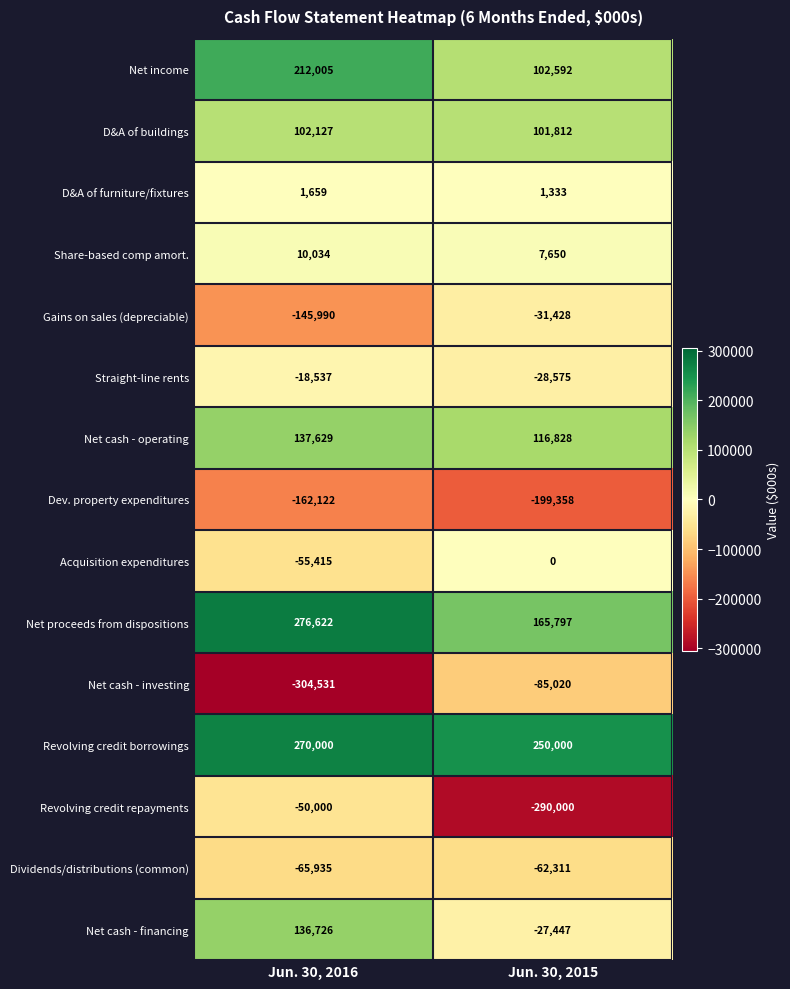

Rank the series by their maximum value, from highest to lowest.

Net proceeds from dispositions, Revolving credit borrowings, Net income, Net cash - operating, Net cash - financing, D&A of buildings, Share-based comp amort., D&A of furniture/fixtures, Acquisition expenditures, Straight-line rents, Gains on sales (depreciable), Revolving credit repayments, Dividends/distributions (common), Net cash - investing, Dev. property expenditures